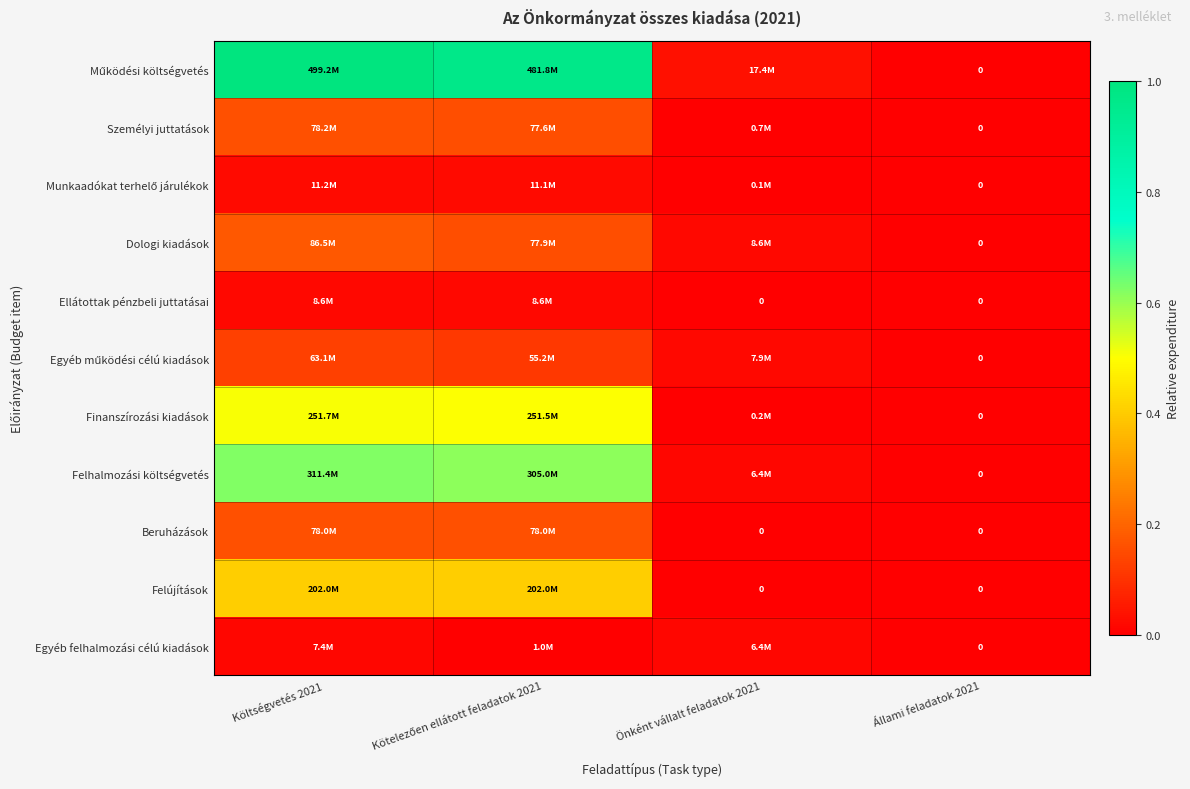

Is it true that Egyéb felhalmozási célú kiadások equals 0.0 at Költségvetés 2021?

False